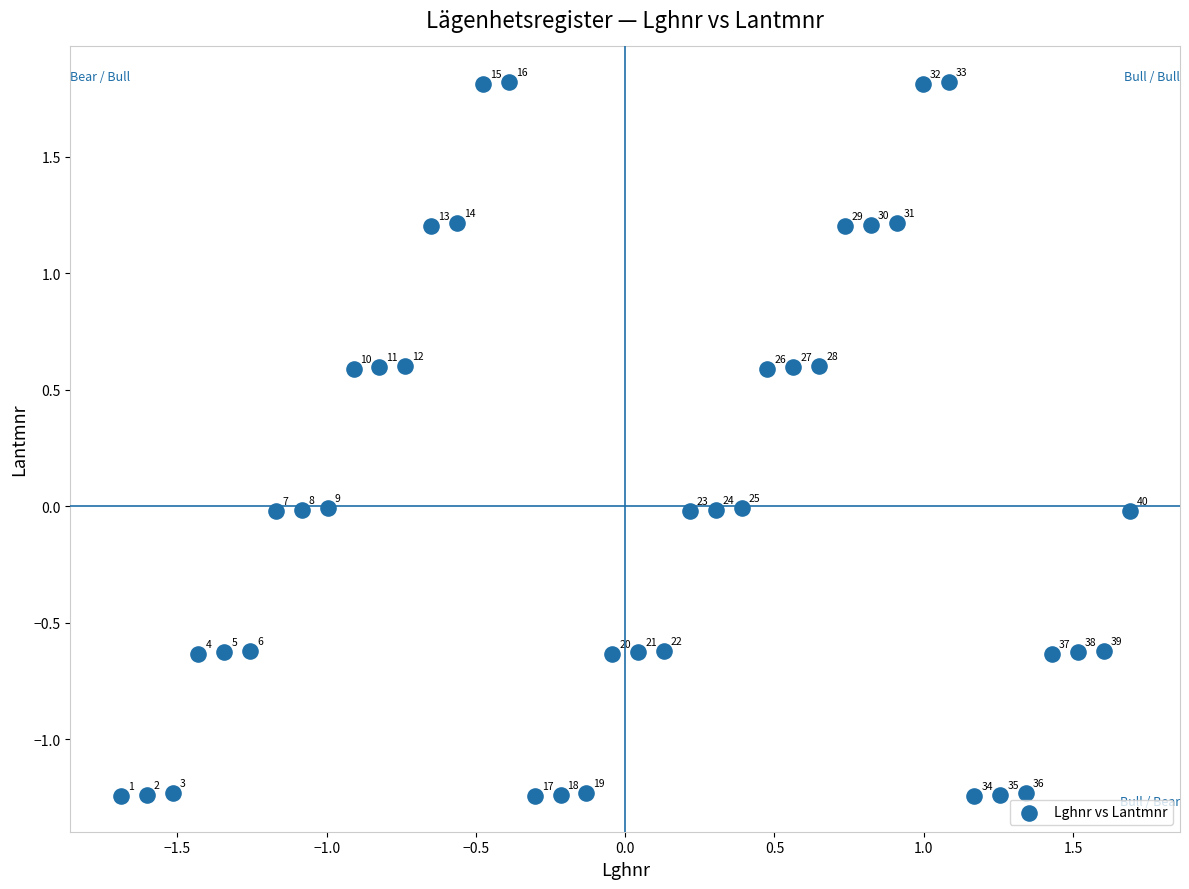

What is the range of Y values (max minus min)?

3.1